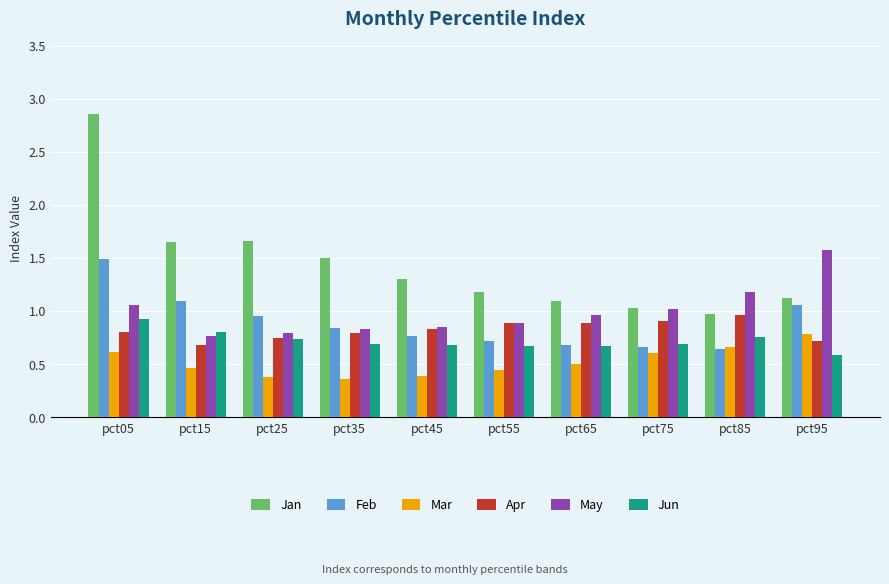

Between pct05 and pct15, which series saw the biggest shift?

Jan